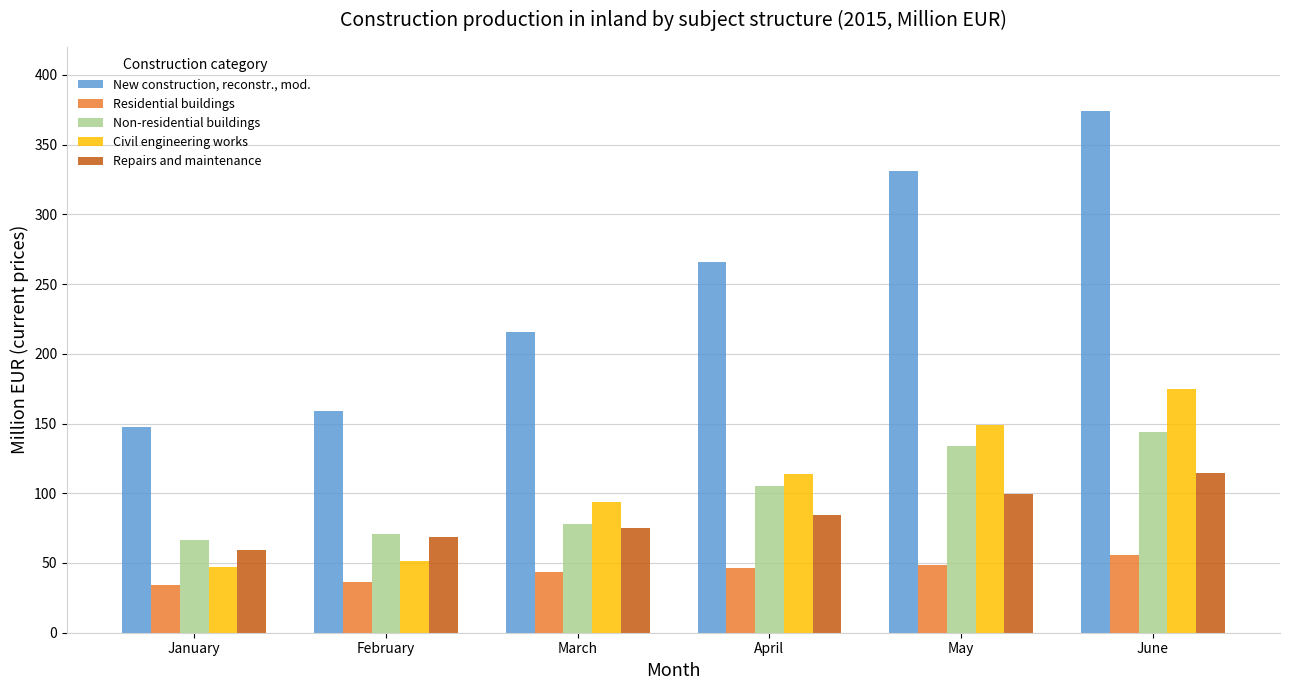

True or false: Civil engineering works has a value of 174.7 at June.

True